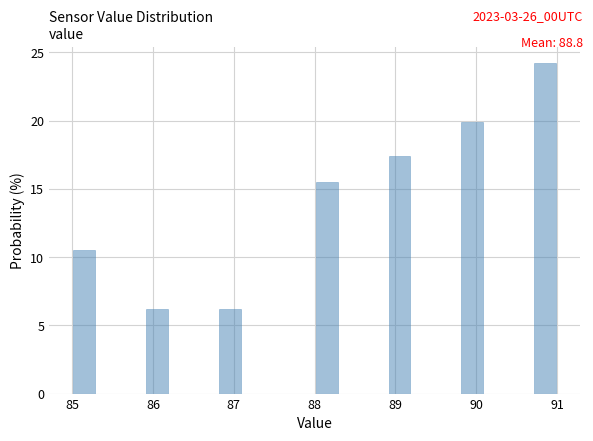

Read against the x-axis, roughly where is the centre of the tallest bar?

90.9